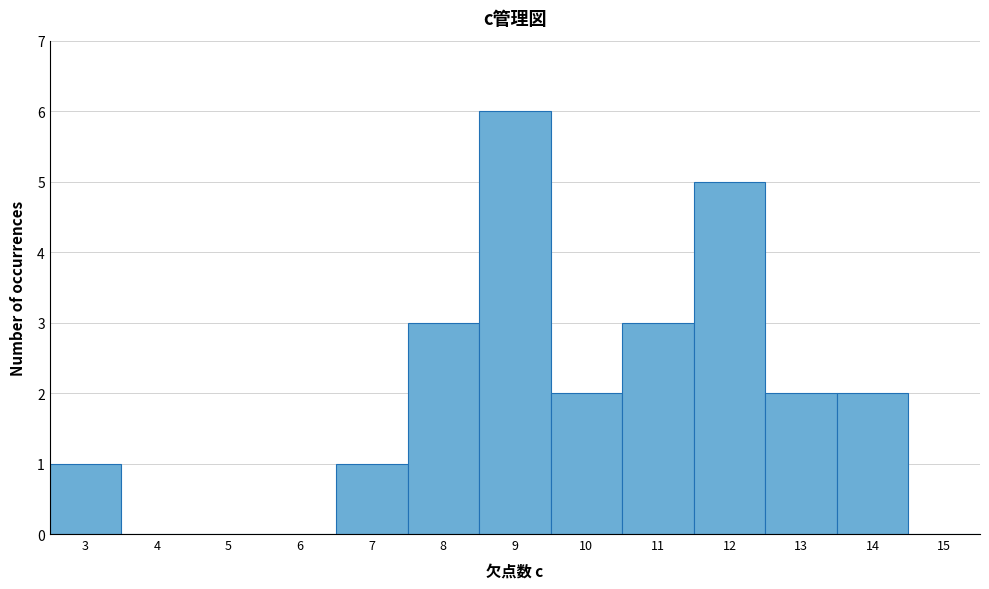

How tall is the bar that spans 12.5 to 13.5 on the x-axis? The values are not printed on the chart, so give them approximately, as read against the axis.

2